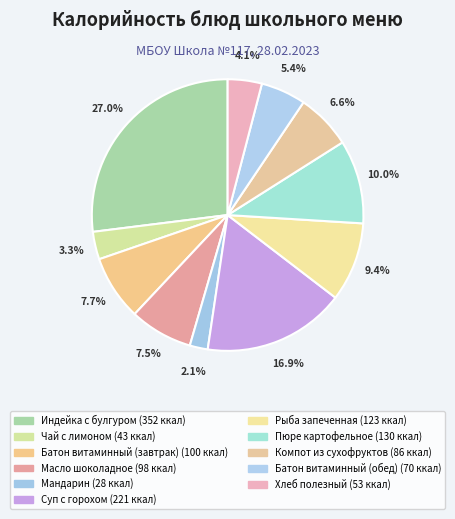

How many segments does this pie chart have?

11